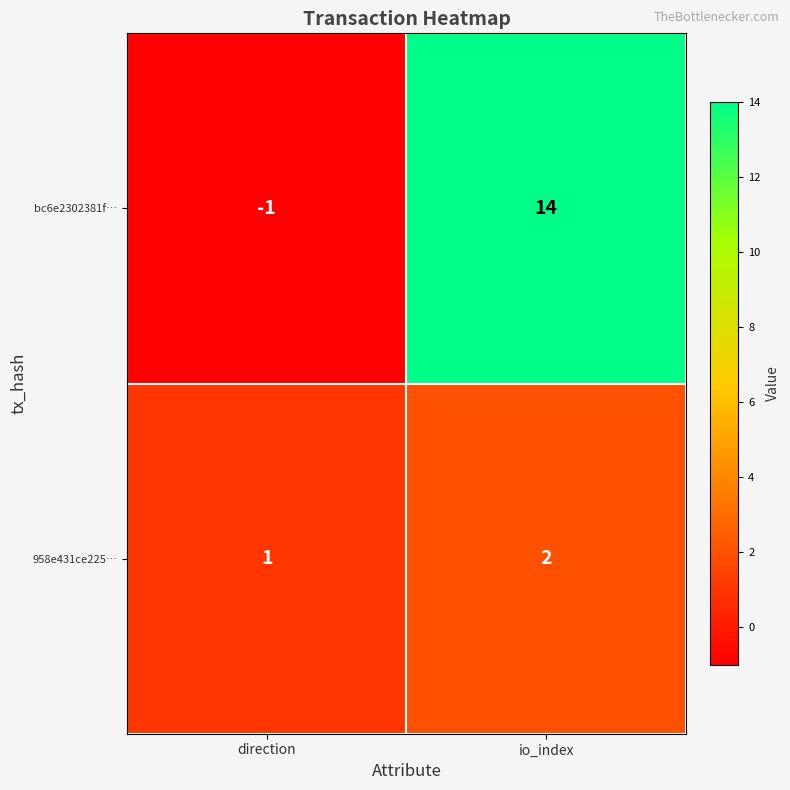

What is the greatest value displayed?

14